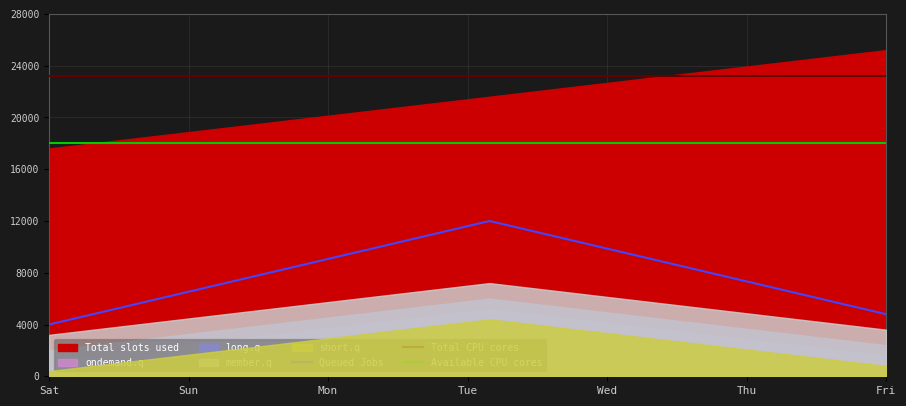

Which series has the largest range (max minus min)?

Queued Jobs